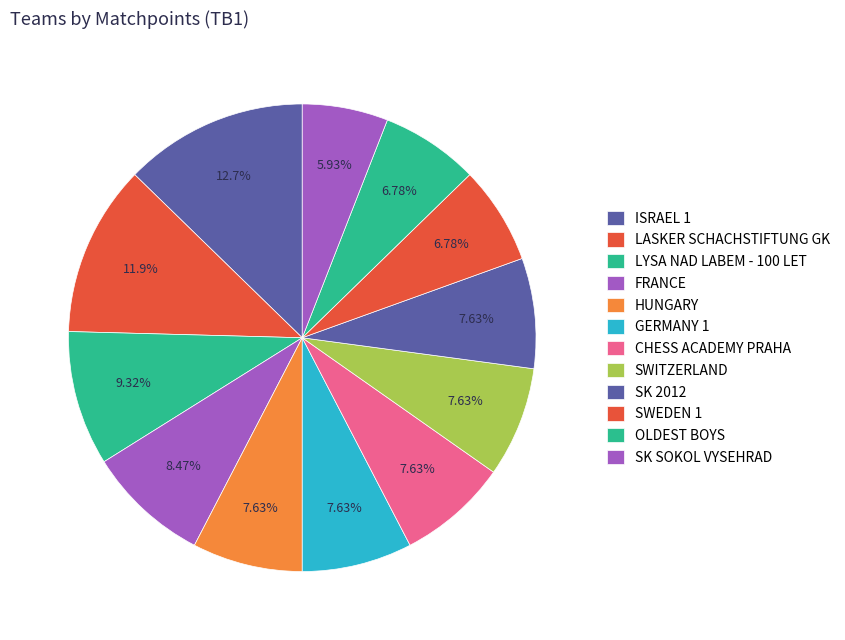

How many slices are in this pie chart?

12